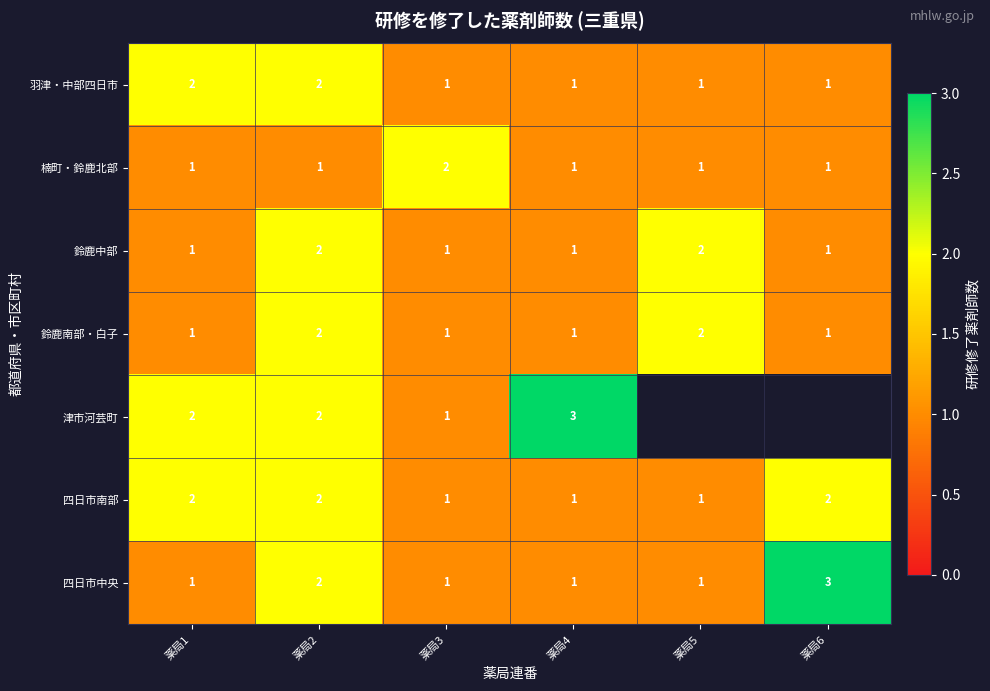

How many 楠町・鈴鹿北部 values are between 1 and 2?

6